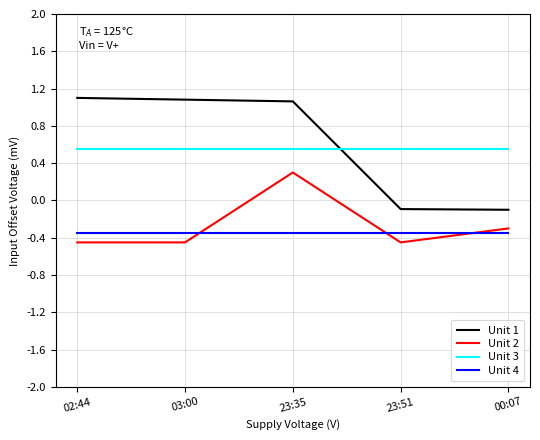

What is the total value across all series at 00:07?

-0.2